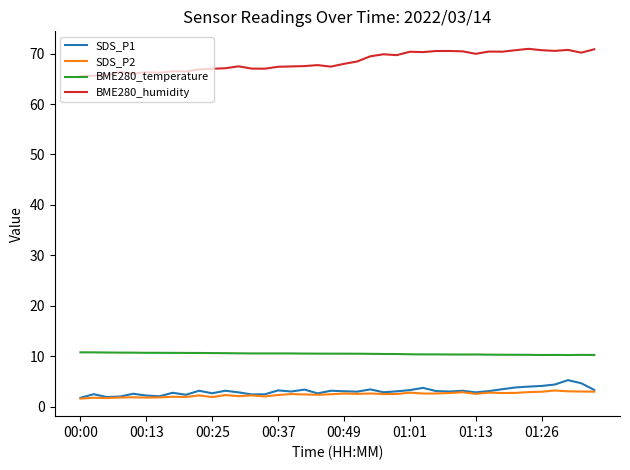

Count the number of categories in the chart.

40